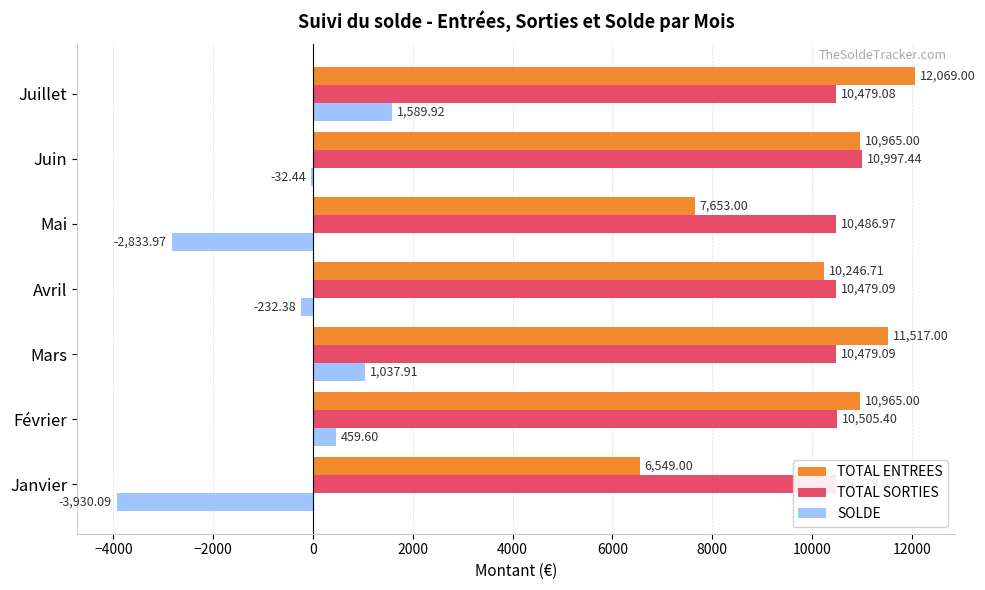

What are all the series names shown in the legend?

TOTAL ENTREES, TOTAL SORTIES, SOLDE